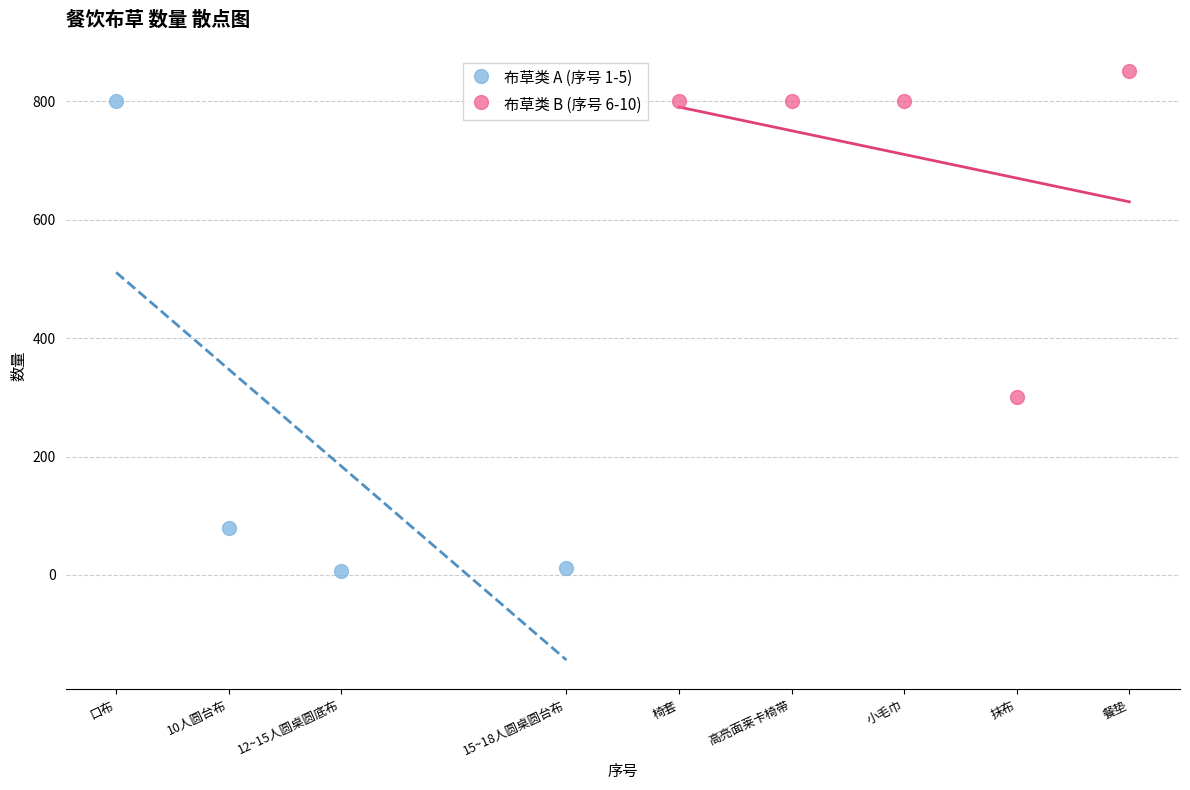

Which series has the widest spread of Y values?

布草类 A (序号 1-5)